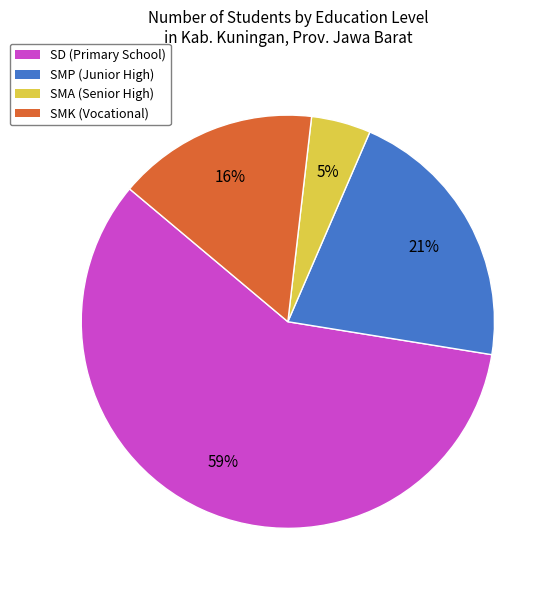

To the nearest percent, what is the average slice percentage?

25%